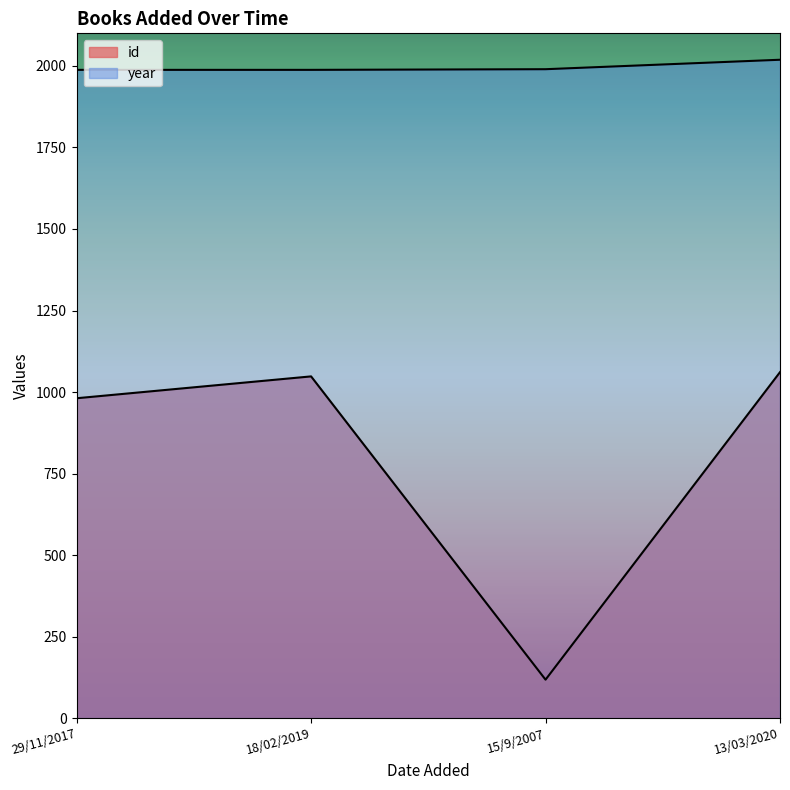

Between 29/11/2017 and 13/03/2020, which is larger?

13/03/2020